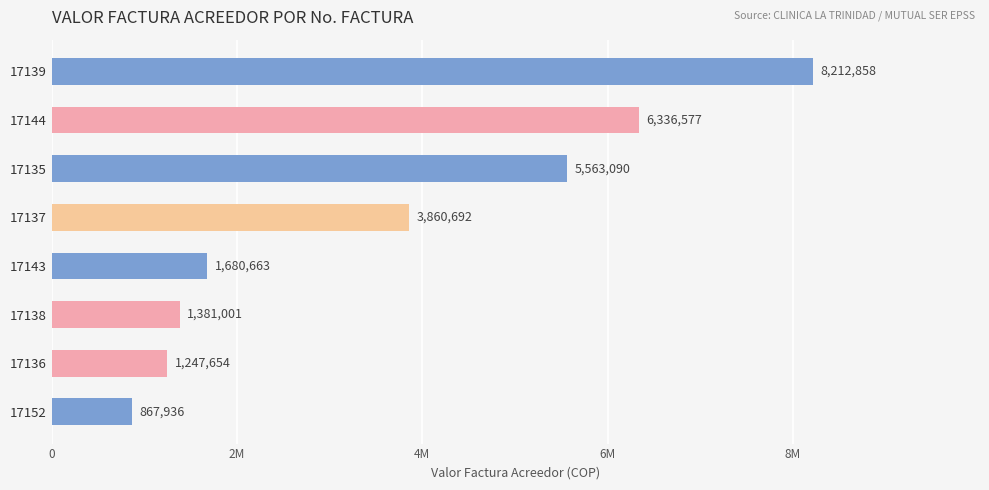

Does the chart contain any negative values?

No